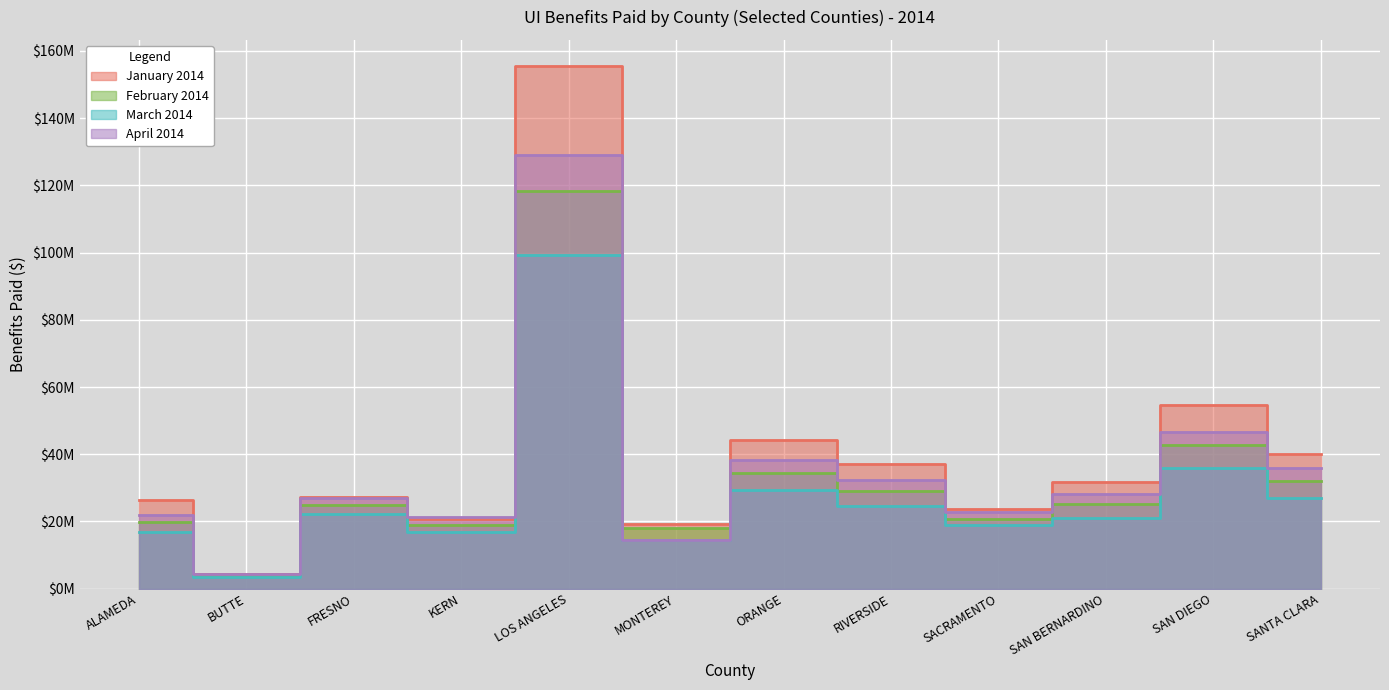

What is the value of the March 2014 point at the 3rd from the left?

22263657